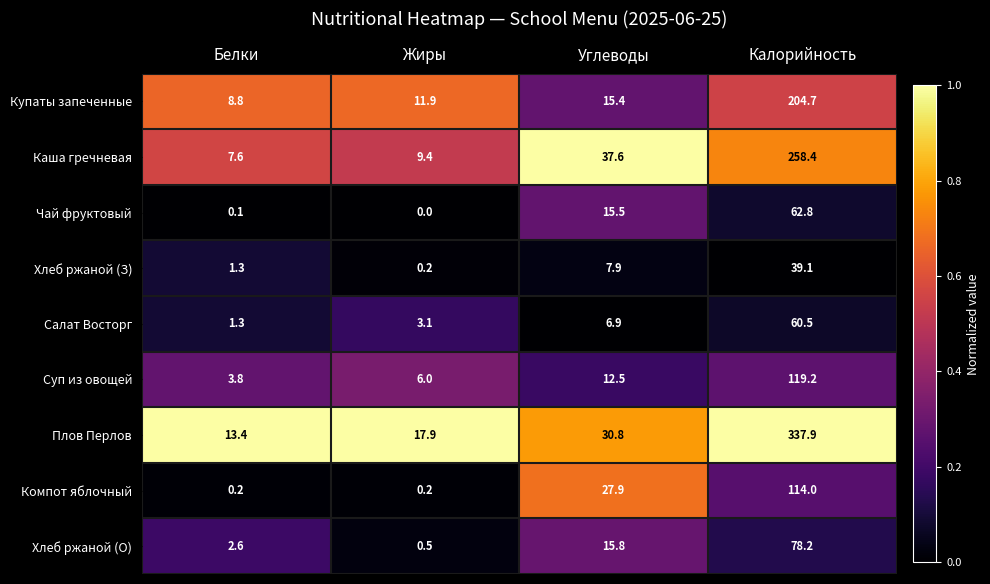

What is the difference between the highest and lowest values at Калорийность?

298.8